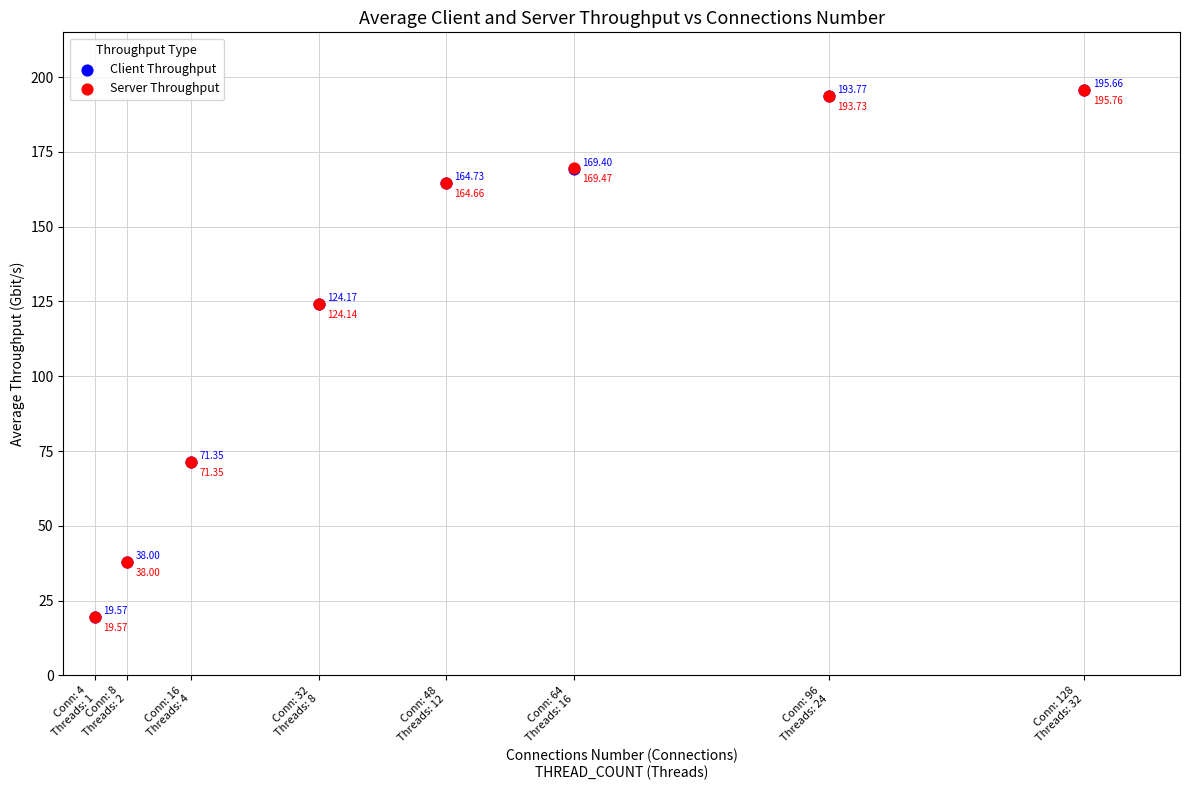

Which series reaches the maximum Y coordinate?

Server Throughput